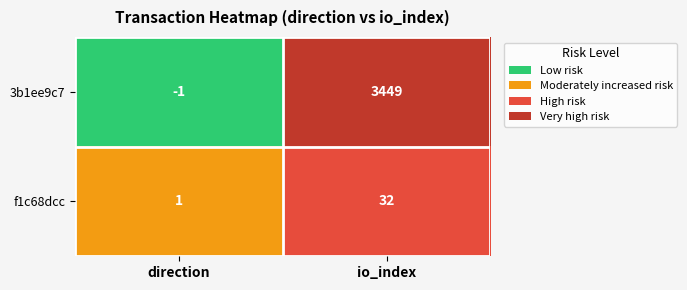

Reading right to left, what are all the values shown in this chart?

3b1ee9c7: 3449	-1
f1c68dcc: 32	1